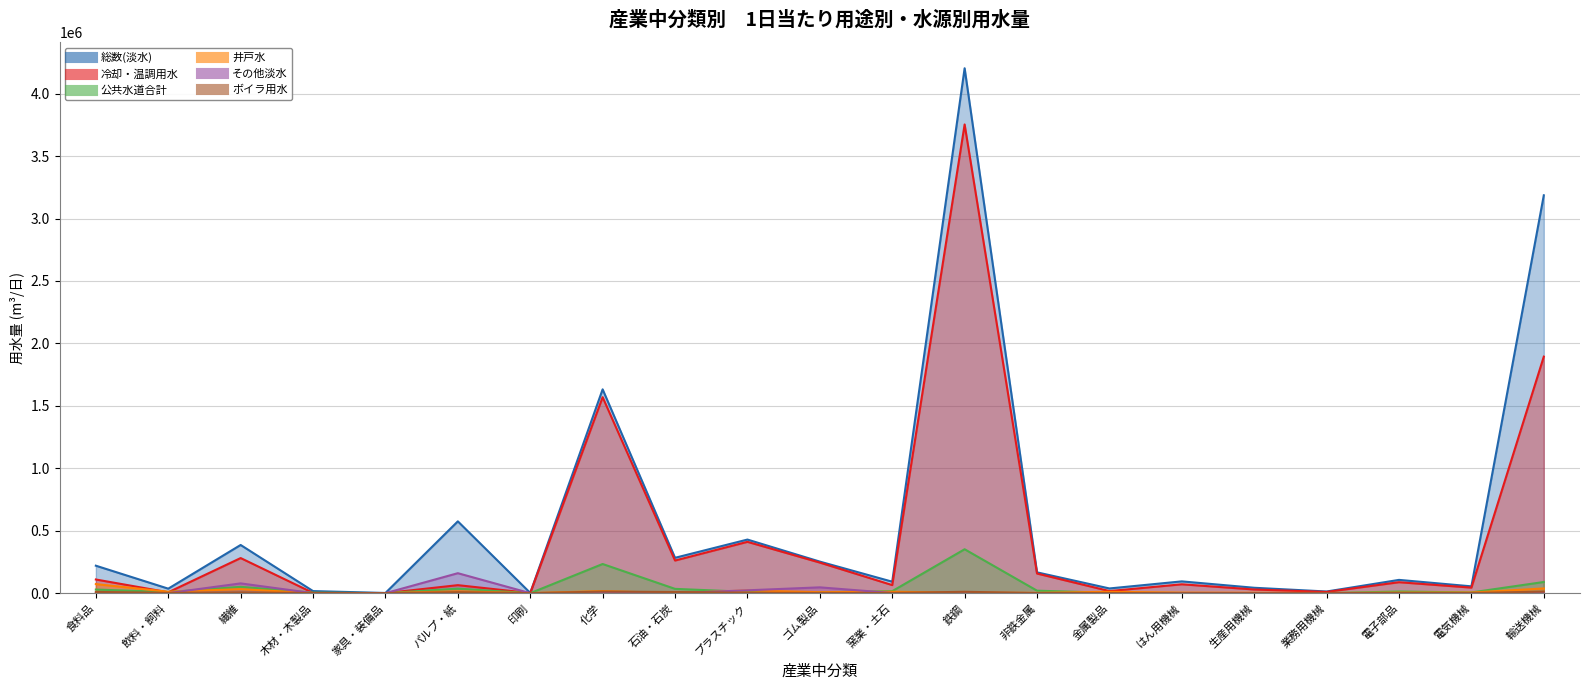

How many lines are shown in the chart?

6